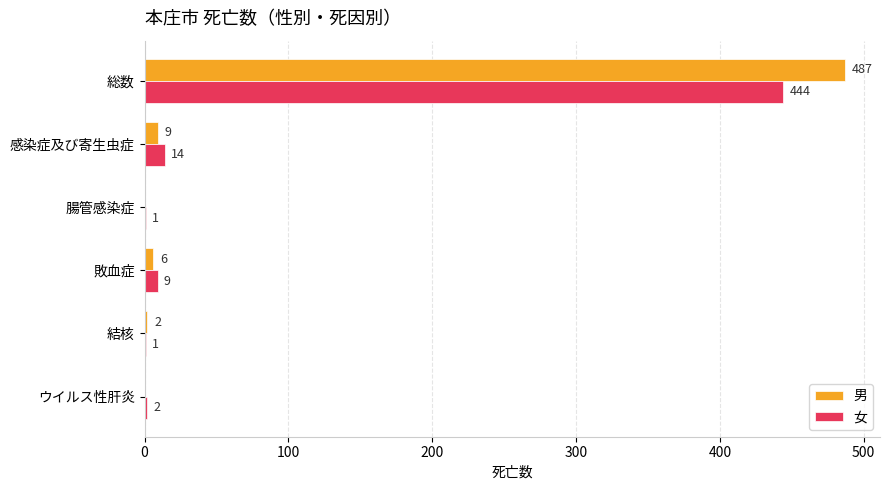

What is the sum of all 男 values?

504